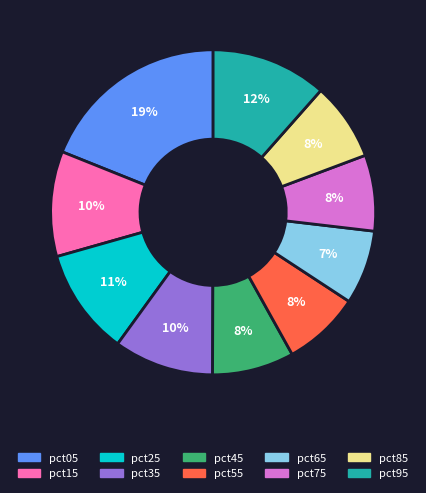

Count the number of slices in the pie.

10